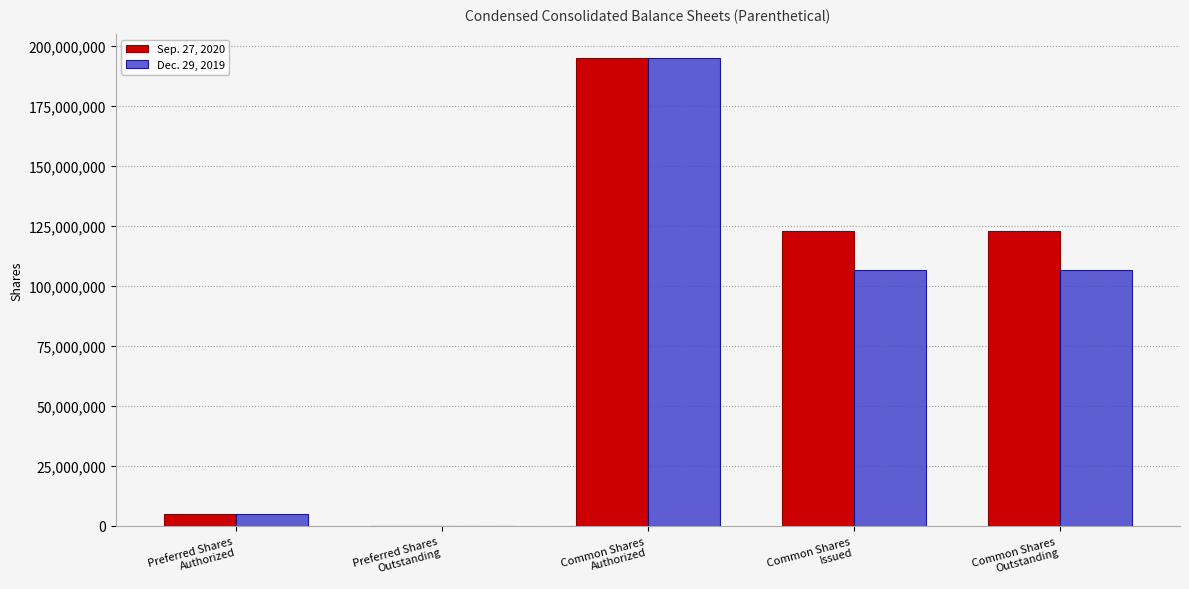

What are all the series names shown in the legend?

Sep. 27, 2020, Dec. 29, 2019